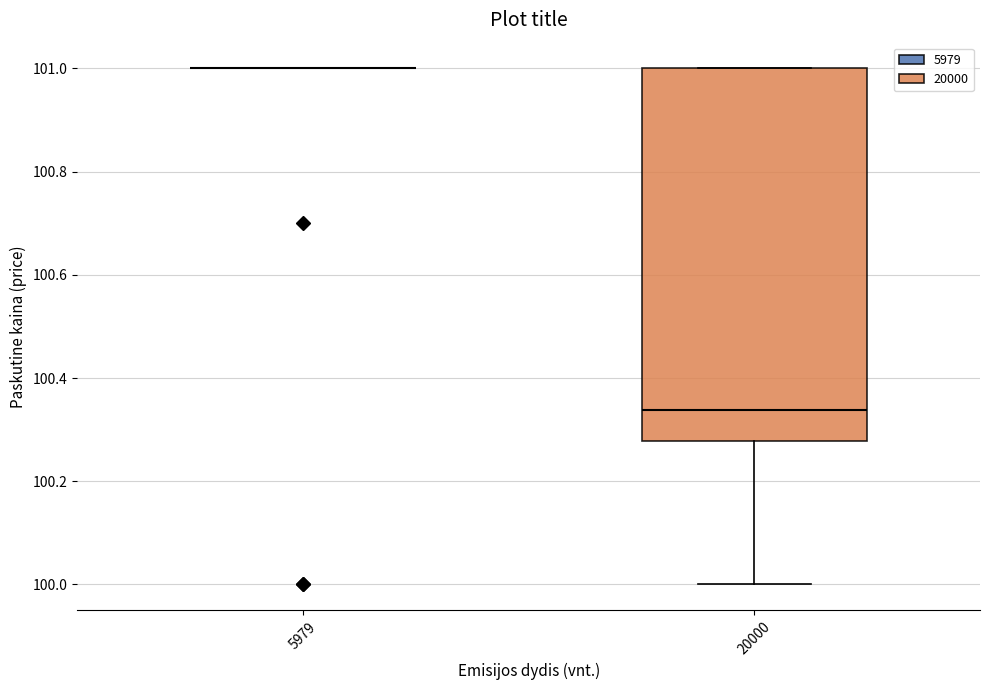

Comparing the boxes themselves (not the whiskers), which one is the tallest?

20000